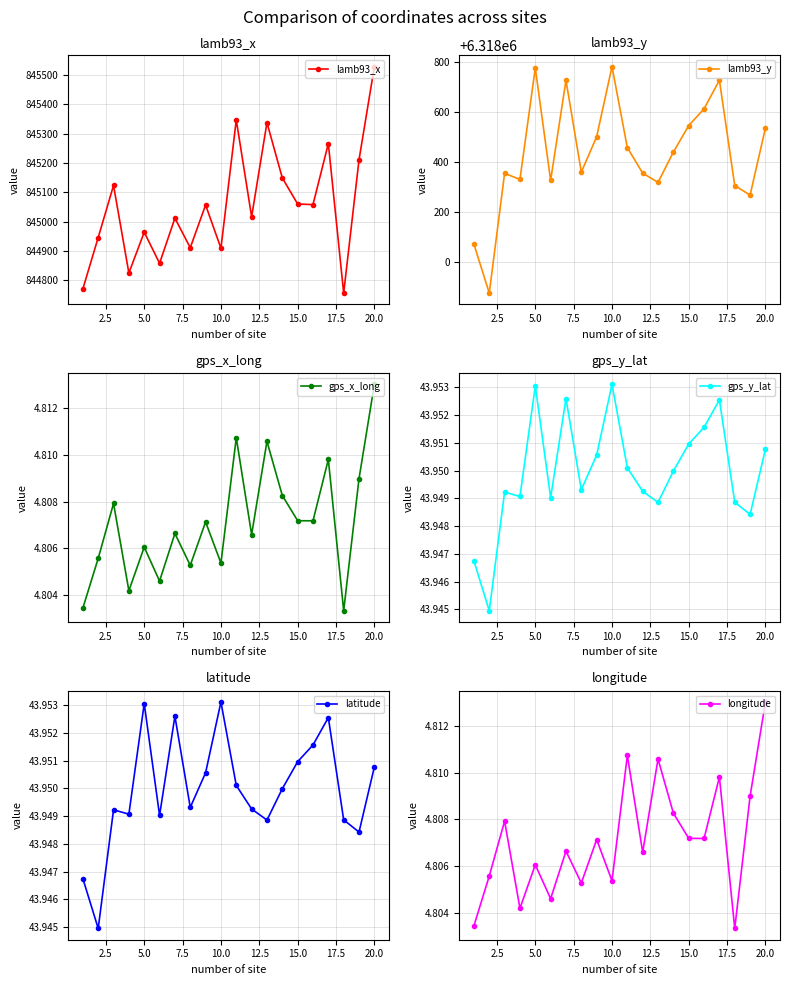

At which label does lamb93_x reach its peak?

20.0